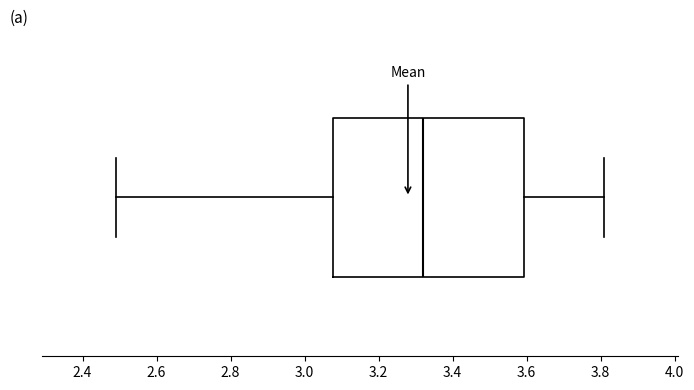

Read this box plot against the x-axis: the position of the median line, the range covered by the box, and the ends of both whiskers. The values are not printed on the chart, so give them approximately, as read against the axis.

median 3.32, box 3.08 to 3.60, whiskers 2.50 to 3.82